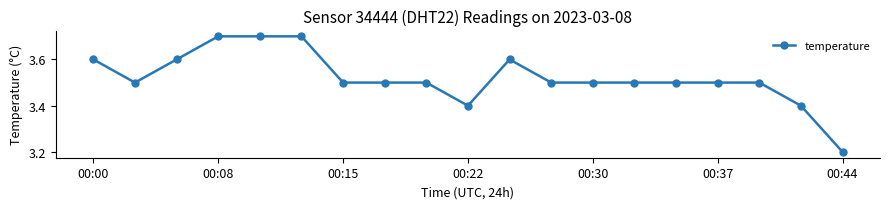

How many lines are shown in the chart?

1